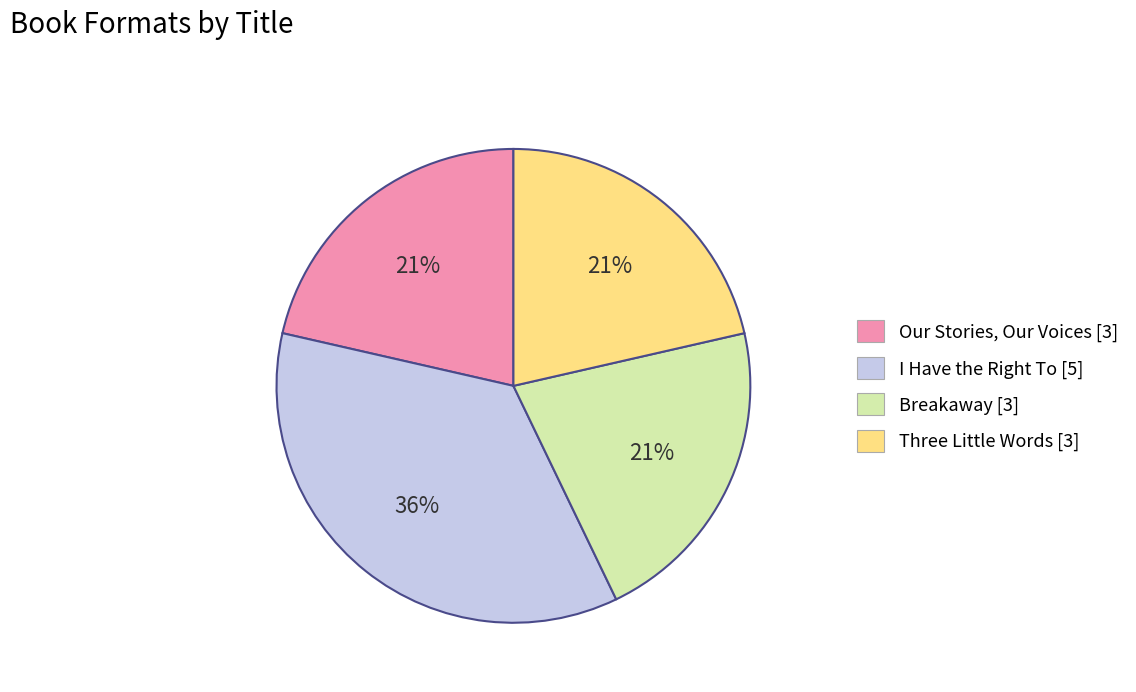

Is the sum of Our Stories, Our Voices and Breakaway greater than half?

No